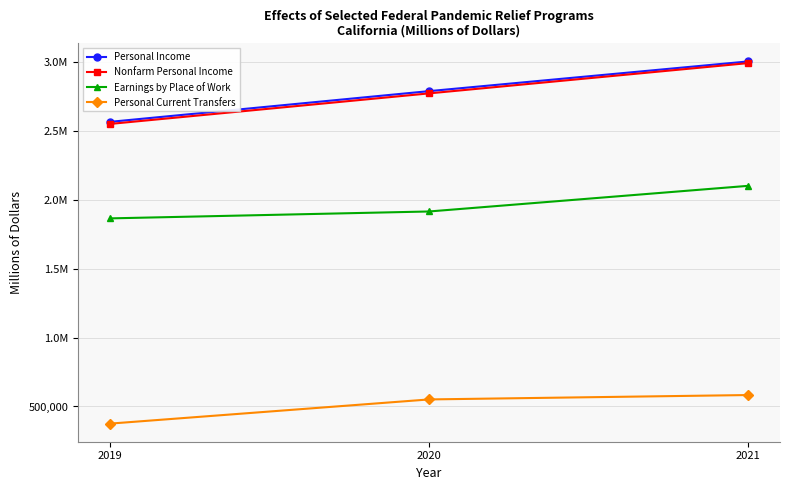

Is this an area chart (filled region under the line)?

No